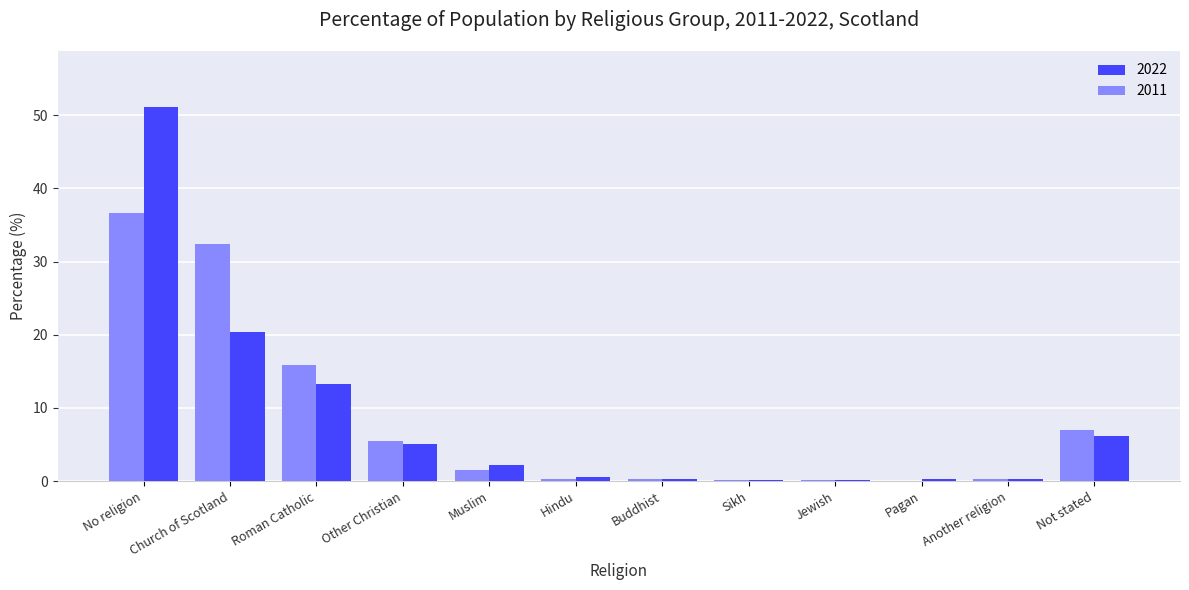

At which label is 2011 closest to 18?

Roman Catholic